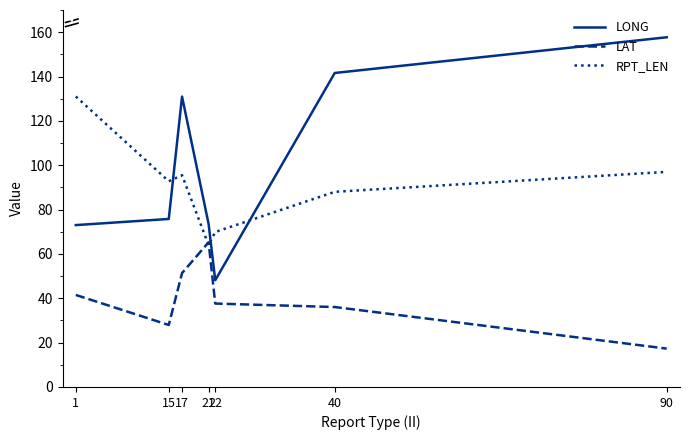

Where does the RPT_LEN series first go above 92?

1